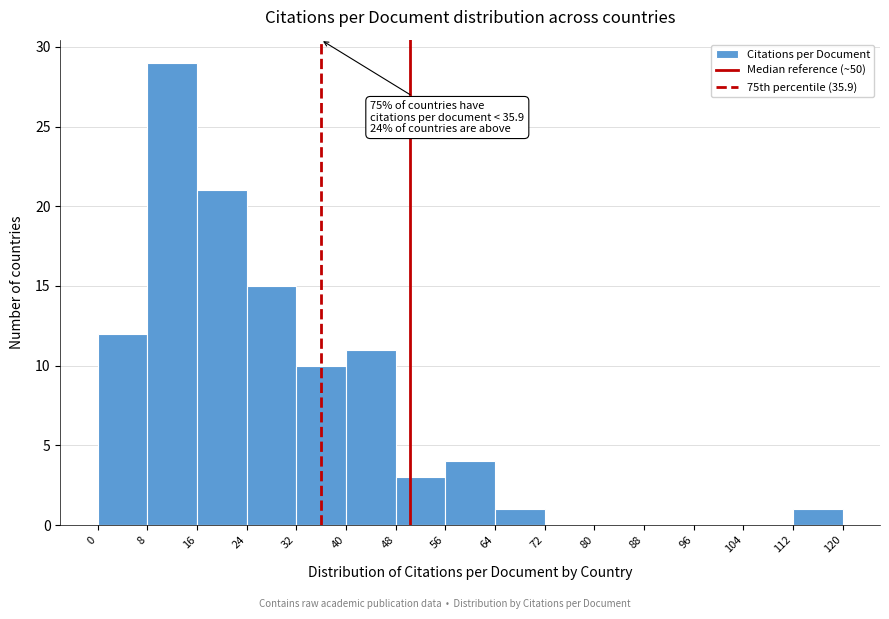

Which range on the x-axis has the tallest bar?

8 to 16